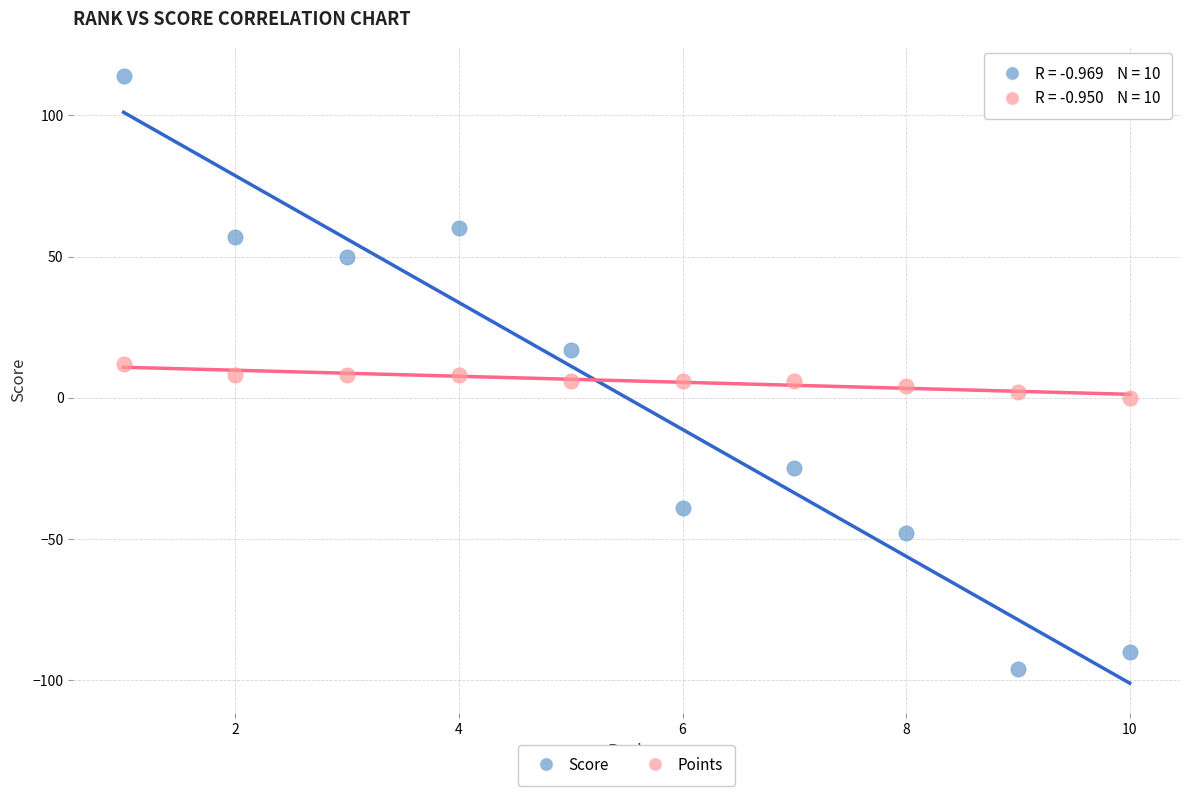

Which series has the largest Y range (max minus min)?

Score